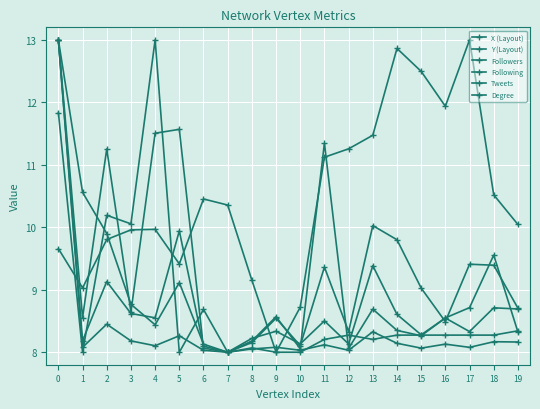

Reading left to right, what are all the values shown in this chart?

X (Layout): 13.0	10.6	9.9	8.8	8.4	9.1	8.1	8.0	8.2	8.3	8.1	8.5	8.1	9.4	8.6	8.3	8.5	8.3	8.7	8.7
Y (Layout): 9.7	9.0	9.8	10.0	10.0	9.4	10.5	10.4	9.2	8.0	8.7	11.1	11.3	11.5	12.9	12.5	11.9	13.0	10.5	10.0
Followers: 13.0	8.1	8.4	8.2	8.1	8.3	8.0	8.0	8.1	8.1	8.0	8.1	8.0	8.3	8.1	8.1	8.1	8.1	8.2	8.2
Following: 13.0	8.6	11.3	8.6	11.5	11.6	8.1	8.0	8.2	8.5	8.1	9.4	8.3	10.0	9.8	9.0	8.5	9.4	9.4	8.7
Tweets: 13.0	8.2	9.1	8.6	8.6	9.9	8.1	8.0	8.2	8.6	8.1	11.3	8.1	8.7	8.3	8.3	8.5	8.7	9.6	8.3
Degree: 11.8	8.0	10.2	10.1	13.0	8.0	8.7	8.0	8.1	8.0	8.0	8.2	8.3	8.2	8.3	8.3	8.3	8.3	8.3	8.3